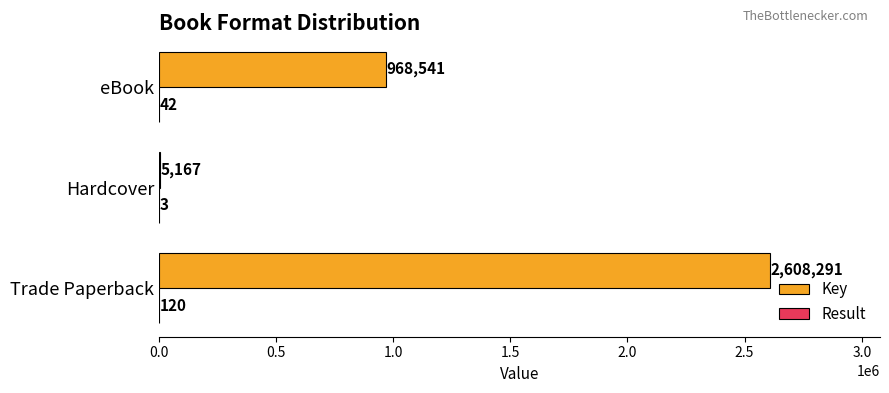

How many Key values are between 5167 and 2608291?

3